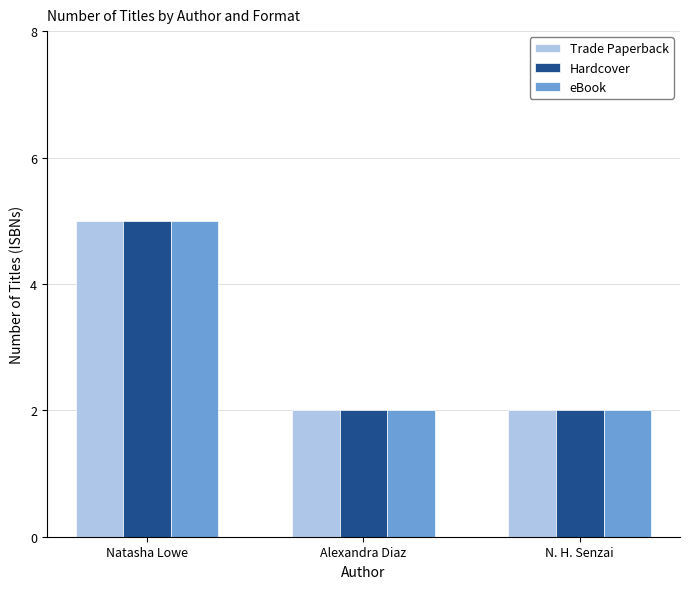

The eBook series shows 2 at Alexandra Diaz. True or false?

True